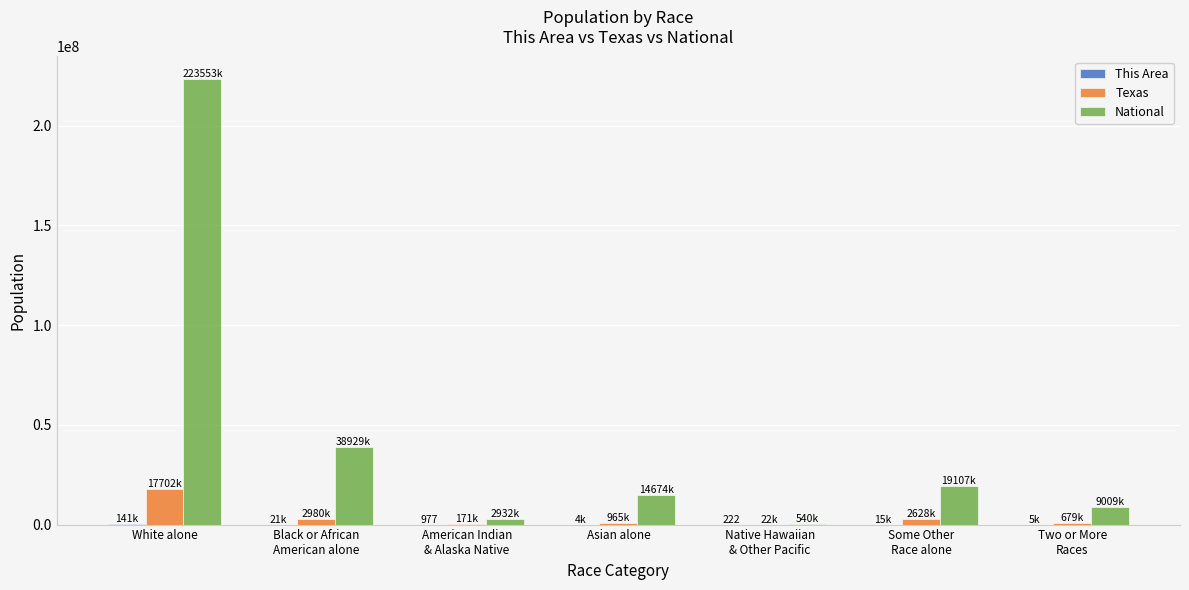

Is the value of Texas at Some Other
Race alone greater than the value of National at Asian alone?

No